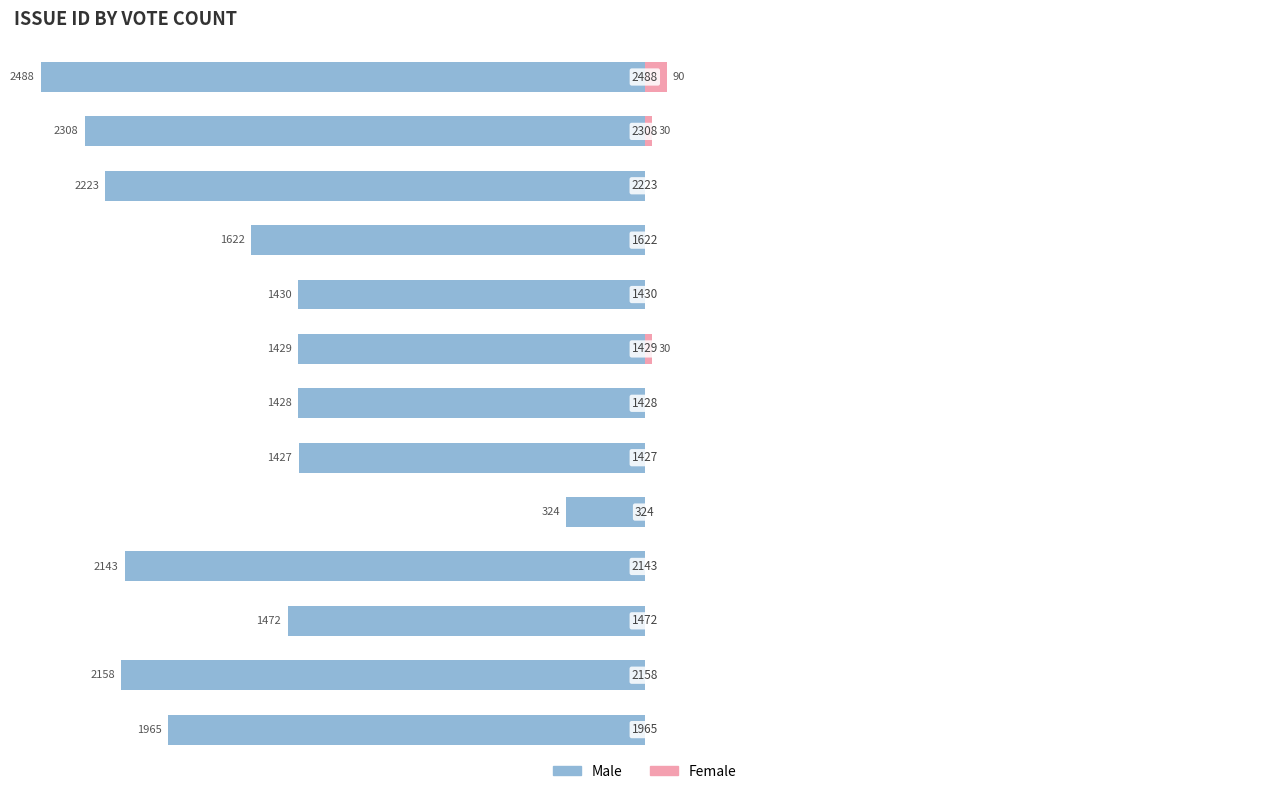

What is the total value across all series at 1?

-2158